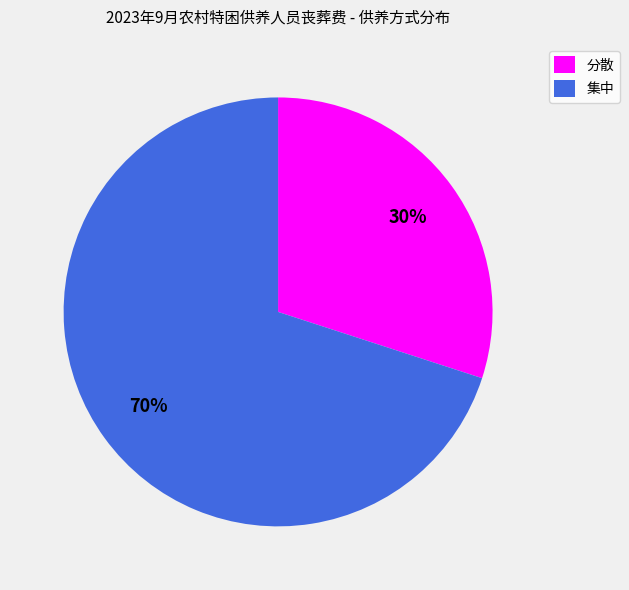

Count the number of slices in the pie.

2